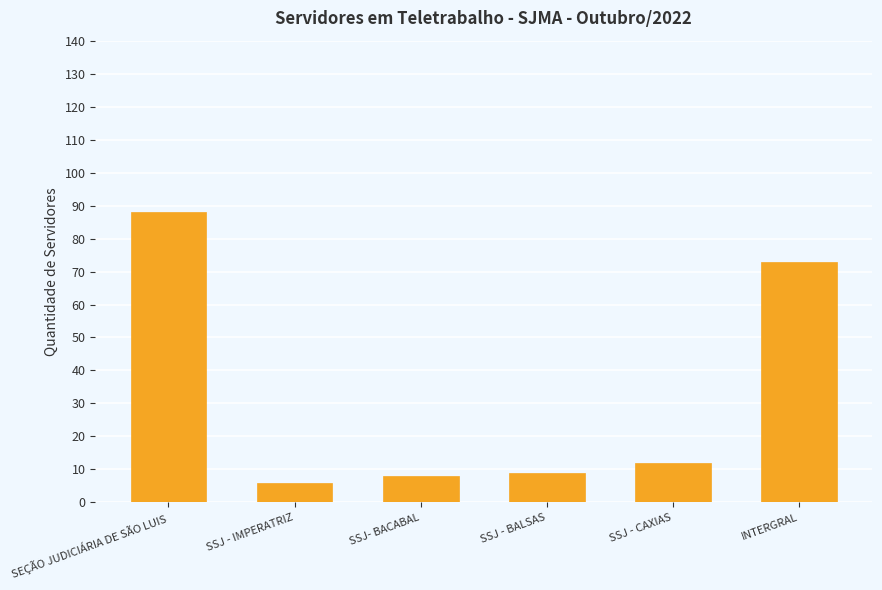

What is the change in value from SEÇÃO JUDICIÁRIA DE SÃO LUIS to SSJ - CAXIAS?

-76